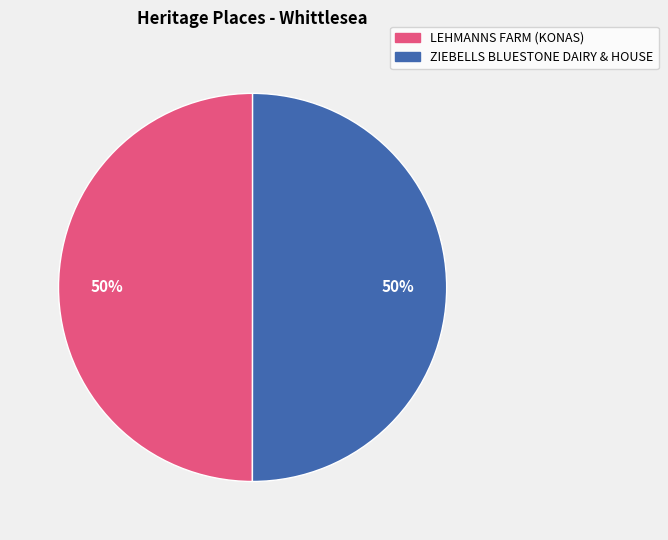

To the nearest percent, what is the combined percentage of LEHMANNS FARM (KONAS) and ZIEBELLS BLUESTONE DAIRY & HOUSE?

100%